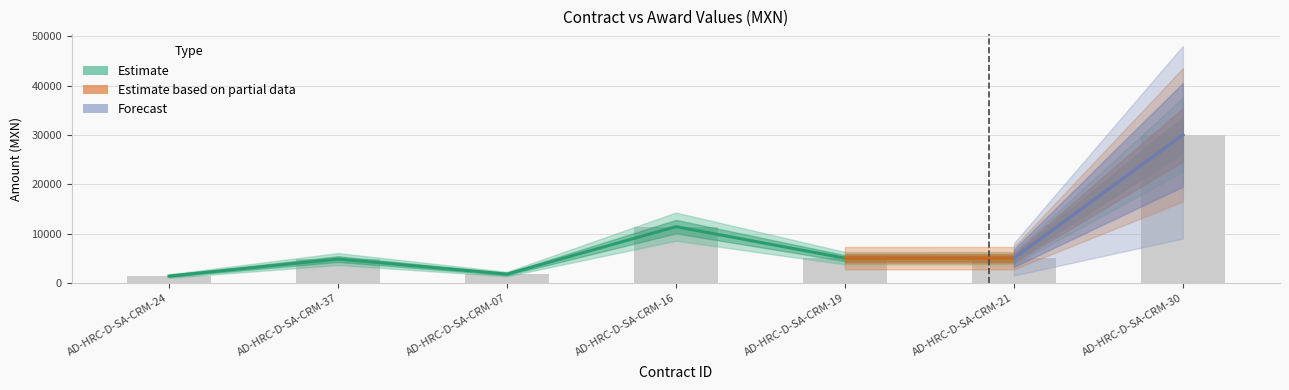

Reading left to right, transcribe all the data shown in this chart.

awards.value.amount: 1400.0	4853.0	1800.0	11425.5	5033.3	5034.4	30043.4
contracts.value.amount: 1400.0	4853.0	1800.0	11425.5	5033.3	5034.4	30043.4